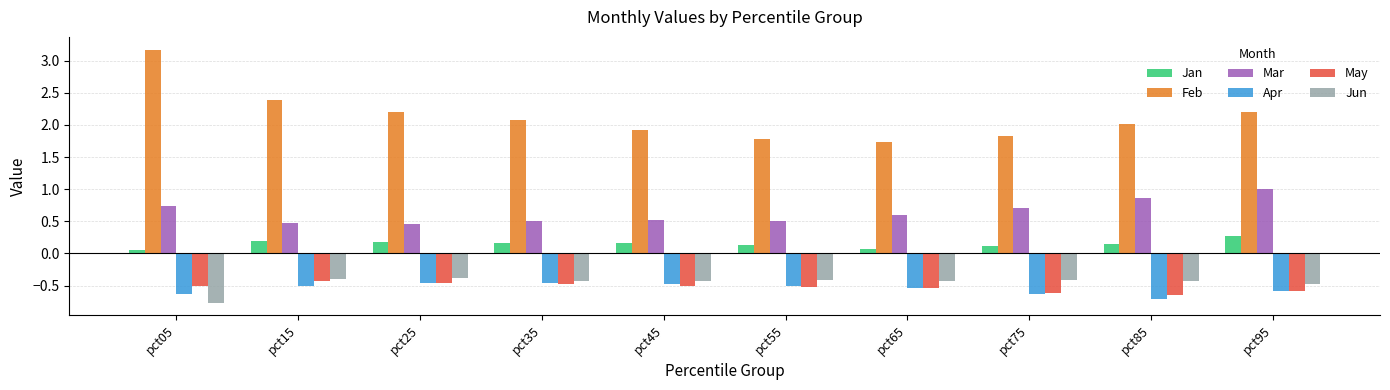

Is it true that Jun equals -0.4 at pct75?

True